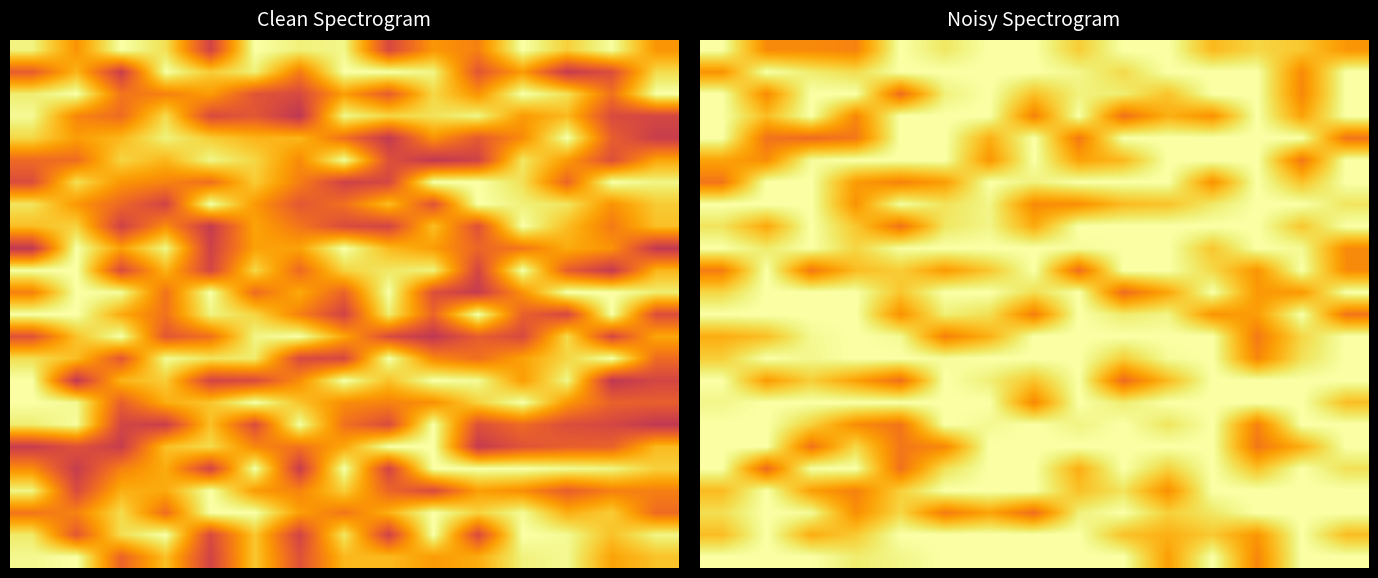

Between 10 and 2, which is larger?

10